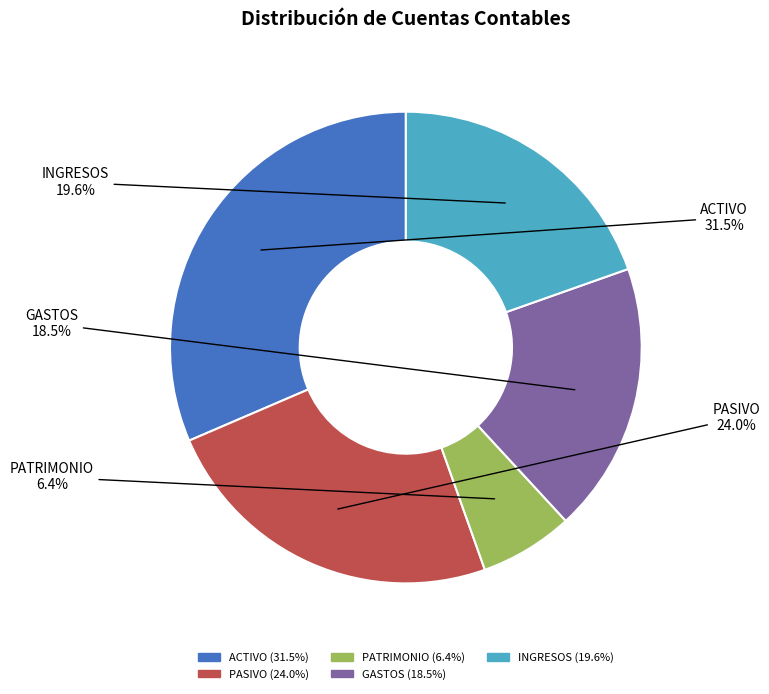

To the nearest percent, what is the average slice percentage?

20%